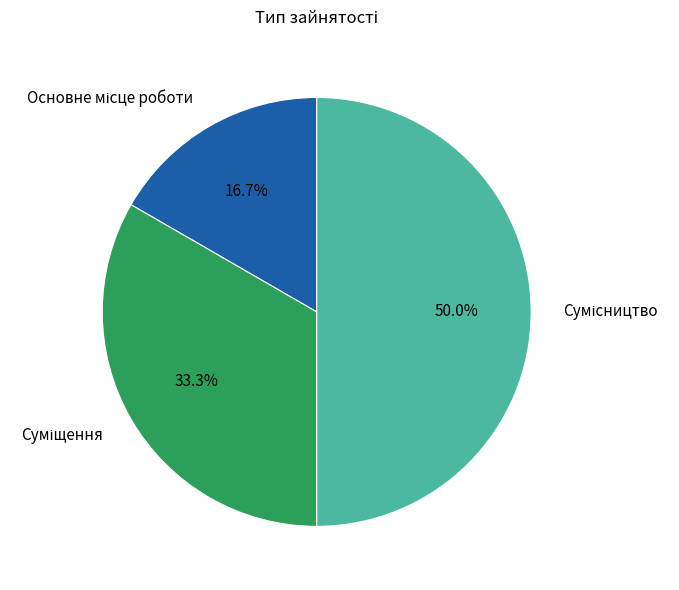

How many slices are in this pie chart?

3